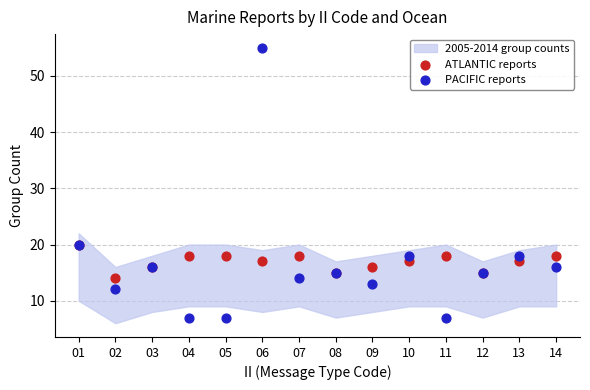

Which series has the widest spread of Y values?

PACIFIC reports